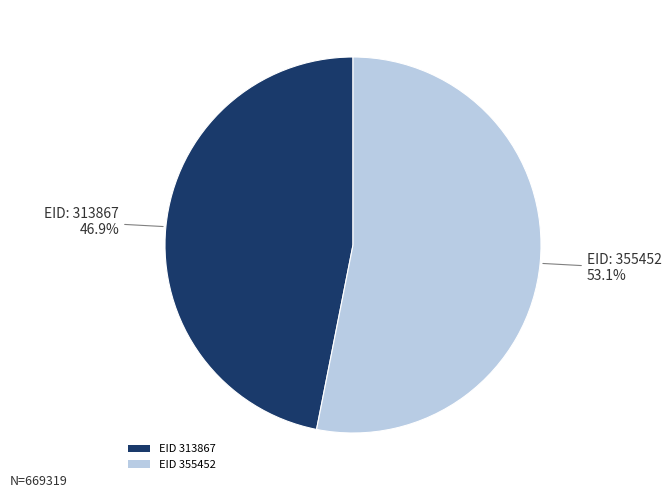

Rank the categories by value from lowest to highest.

EID 313867, EID 355452